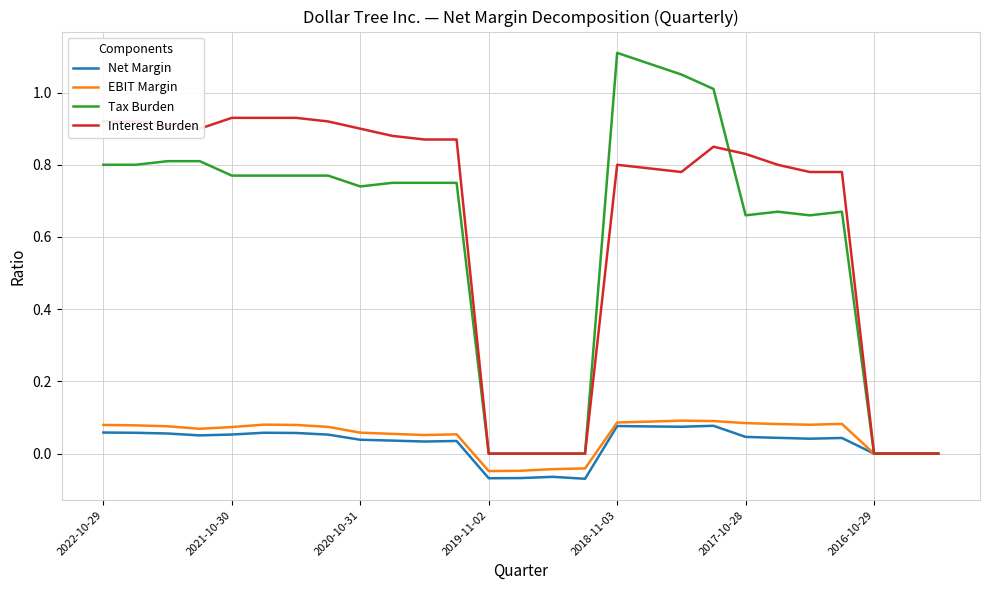

Which series has the largest range (max minus min)?

Tax Burden